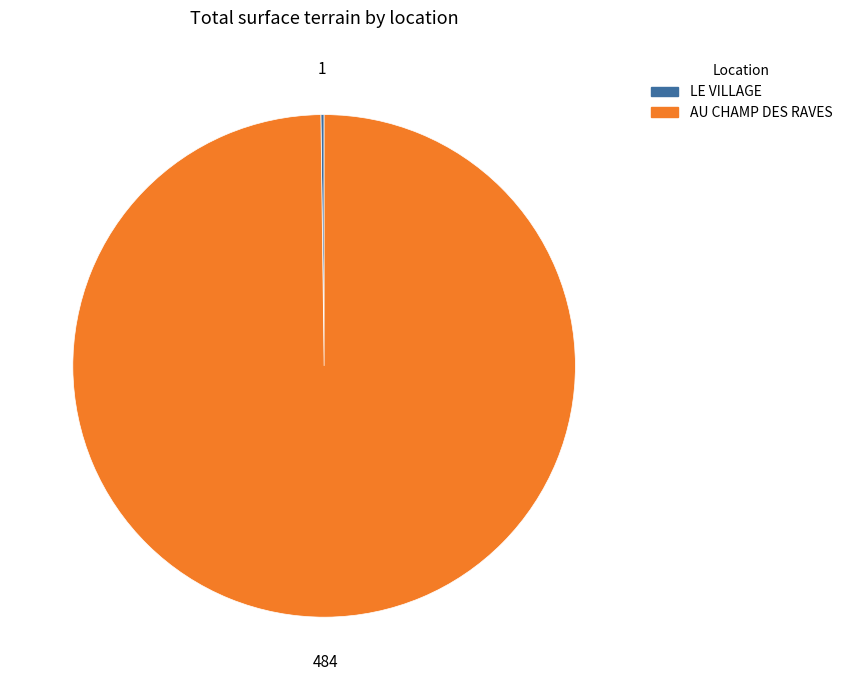

Is there any slice that represents more than half of the pie?

Yes